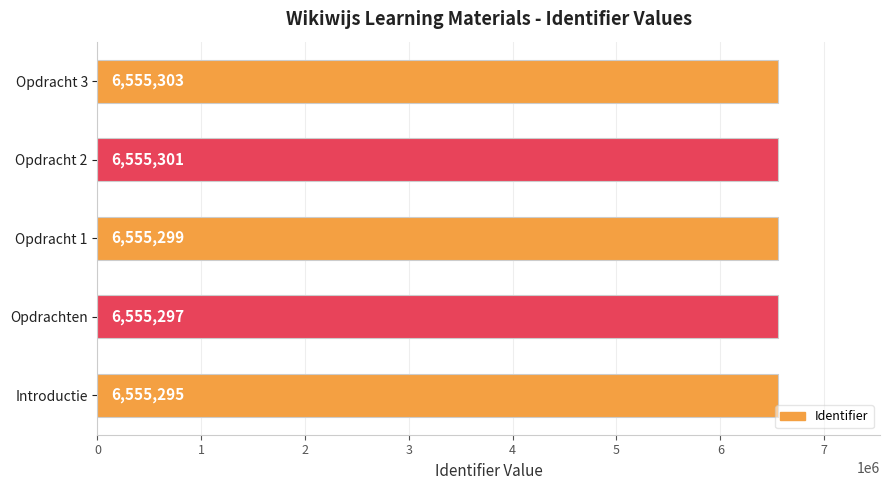

Which has a higher value, Opdrachten or Opdracht 1?

Opdracht 1